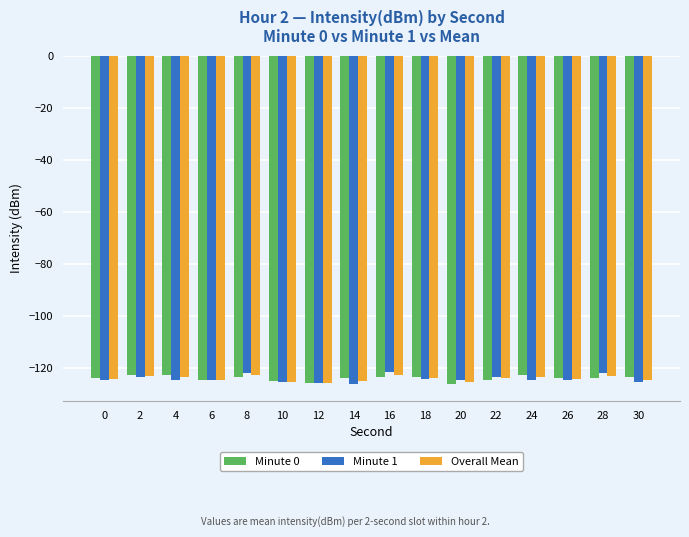

What is the difference between the second highest and second lowest values in the Minute 1 series?

3.7